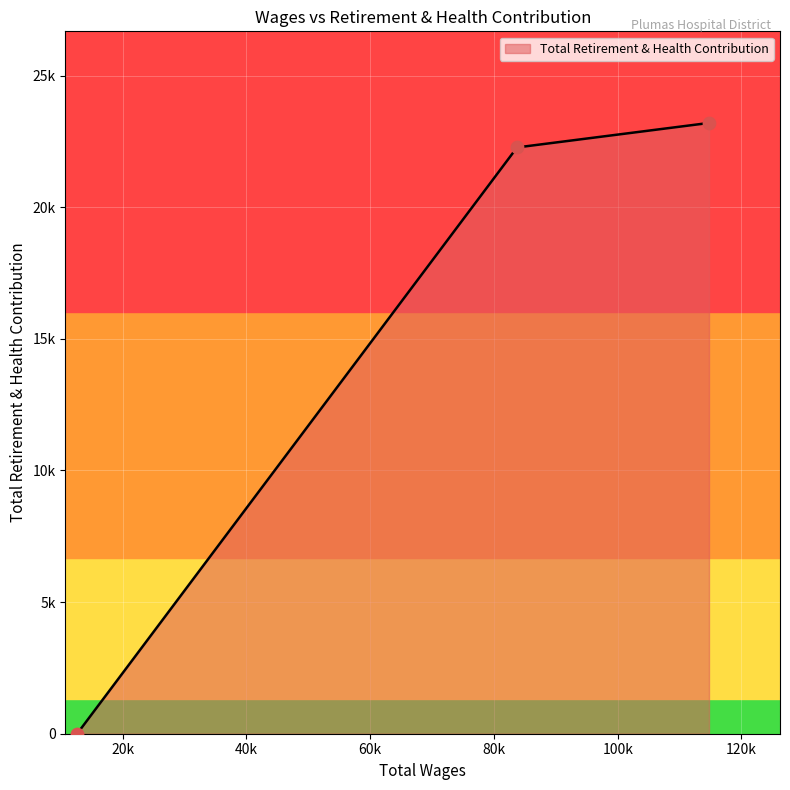

What is the change in value from 114747.0 to 83733.0?

-930